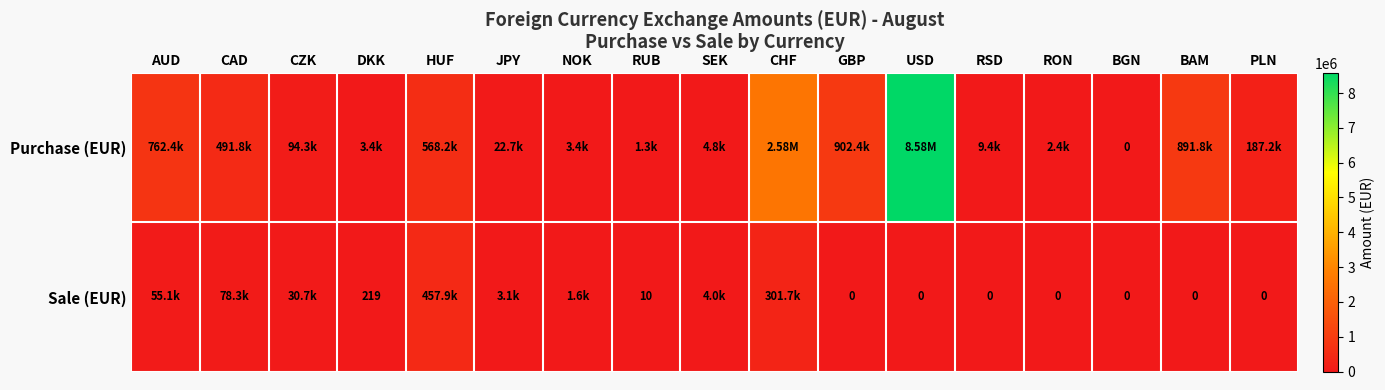

What is the difference between the maximum and minimum values in the Purchase (EUR) series?

8576934